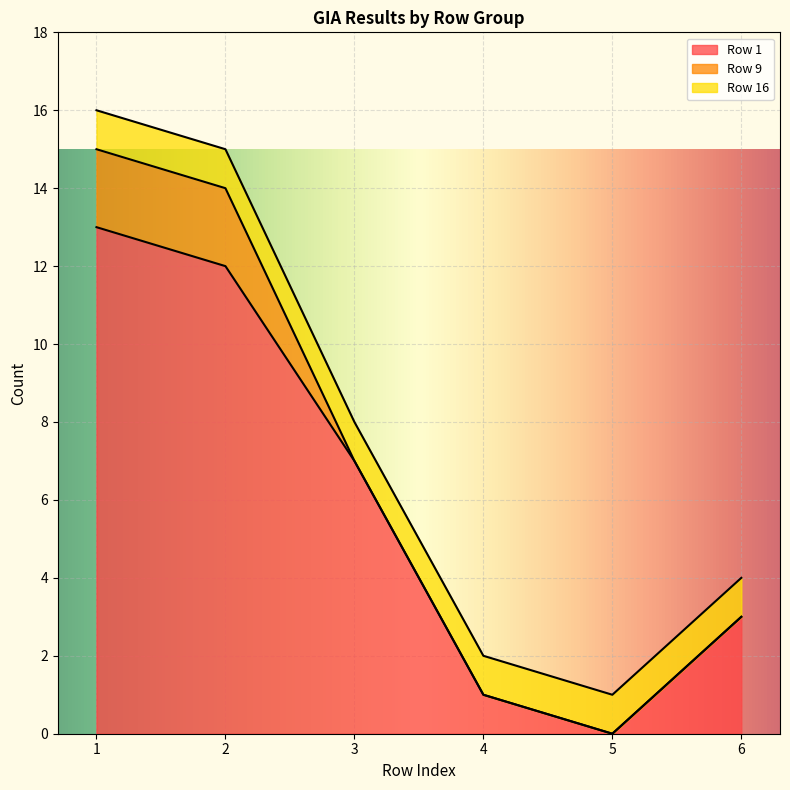

True or false: Row 9 has a value of 0 at 4.

True